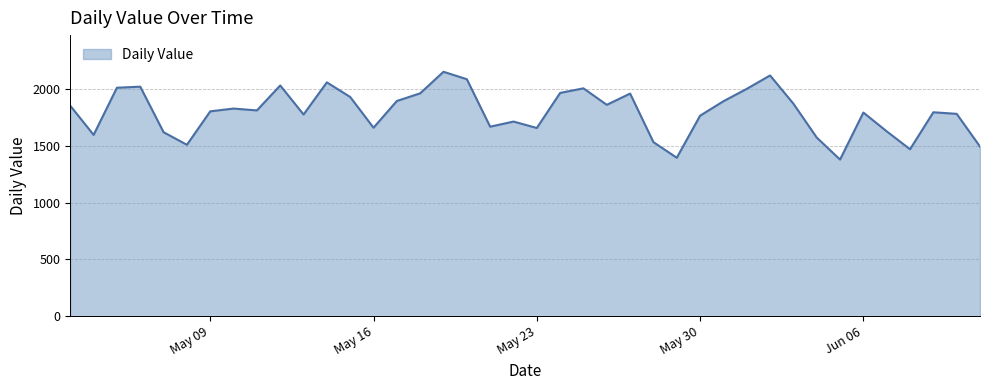

What is the smallest value displayed?

1379.0